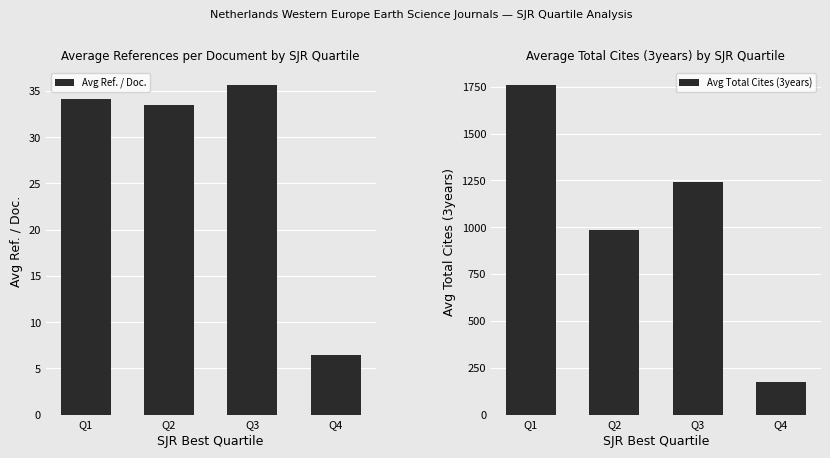

Where does the Avg Total Cites (3years) series first go above 1240?

Q1